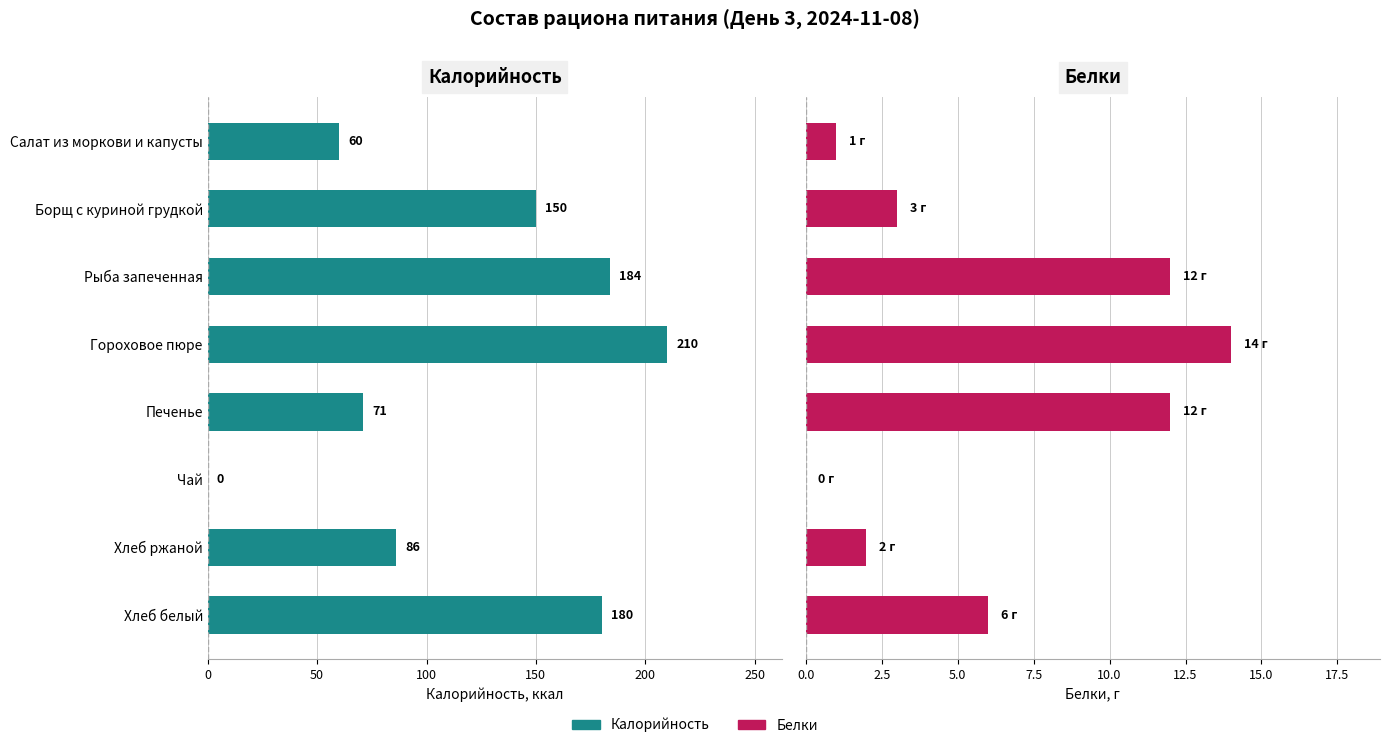

Rank the series by their average value, from lowest to highest.

Белки, Калорийность